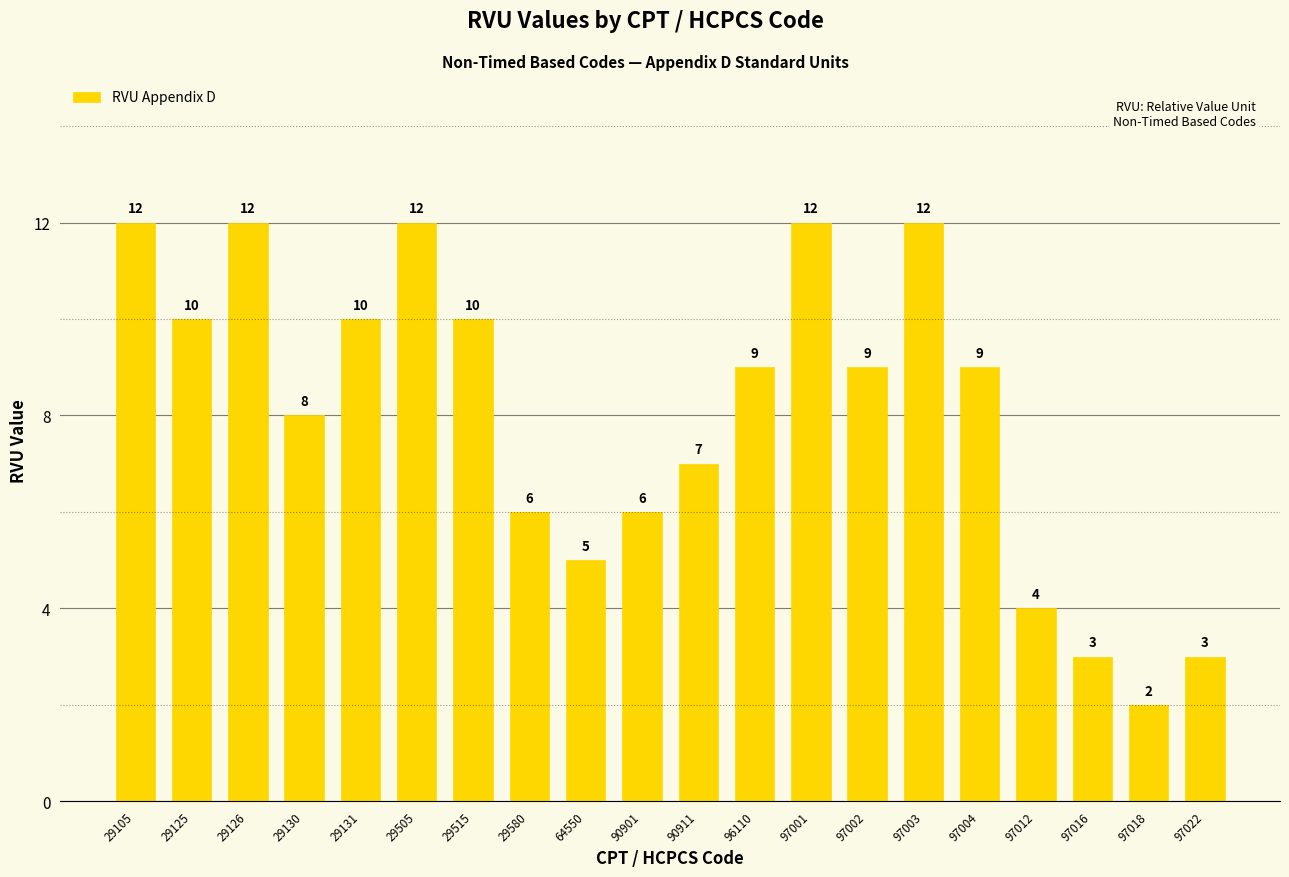

What is the sum of the values at 90911 and 97012?

11